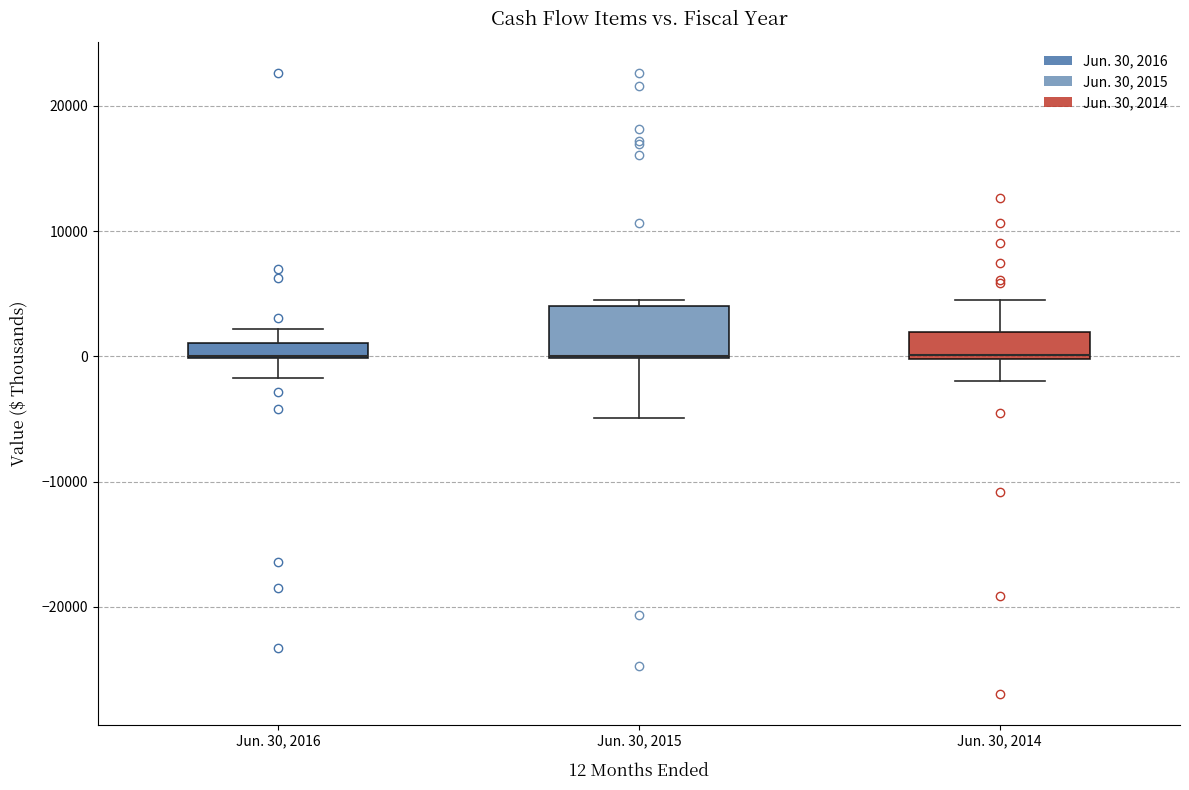

Where does the lower whisker of the box for Jun. 30, 2014 end on the y-axis? The values are not printed on the chart, so give them approximately, as read against the axis.

-2000